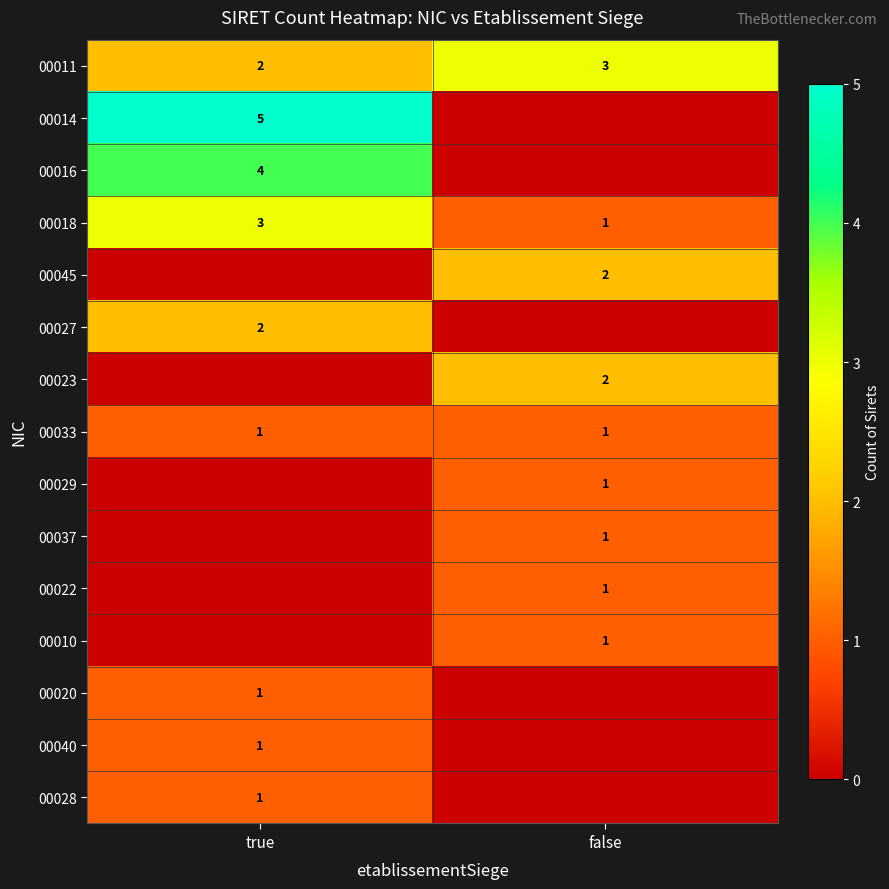

The 00040 series shows 2 at true. True or false?

False